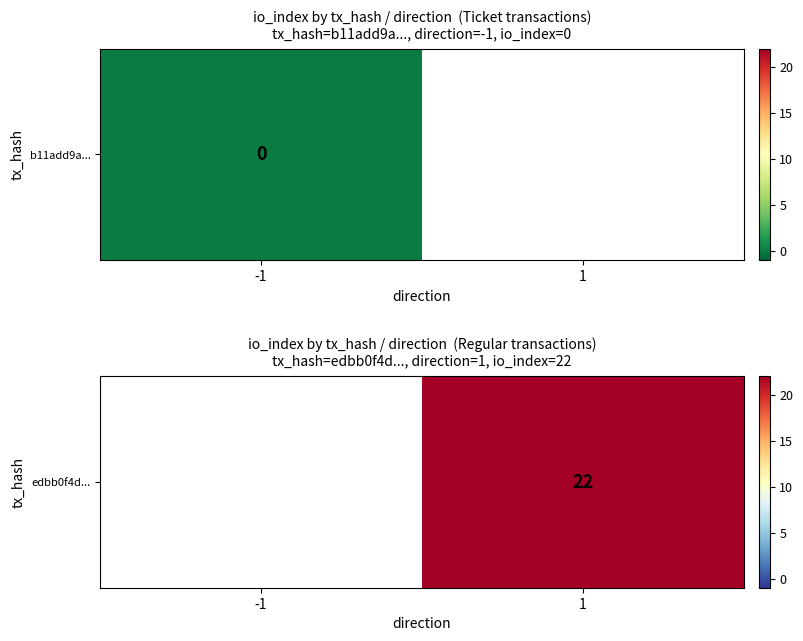

The chart shows a value of 12.2 at 1. True or false?

False